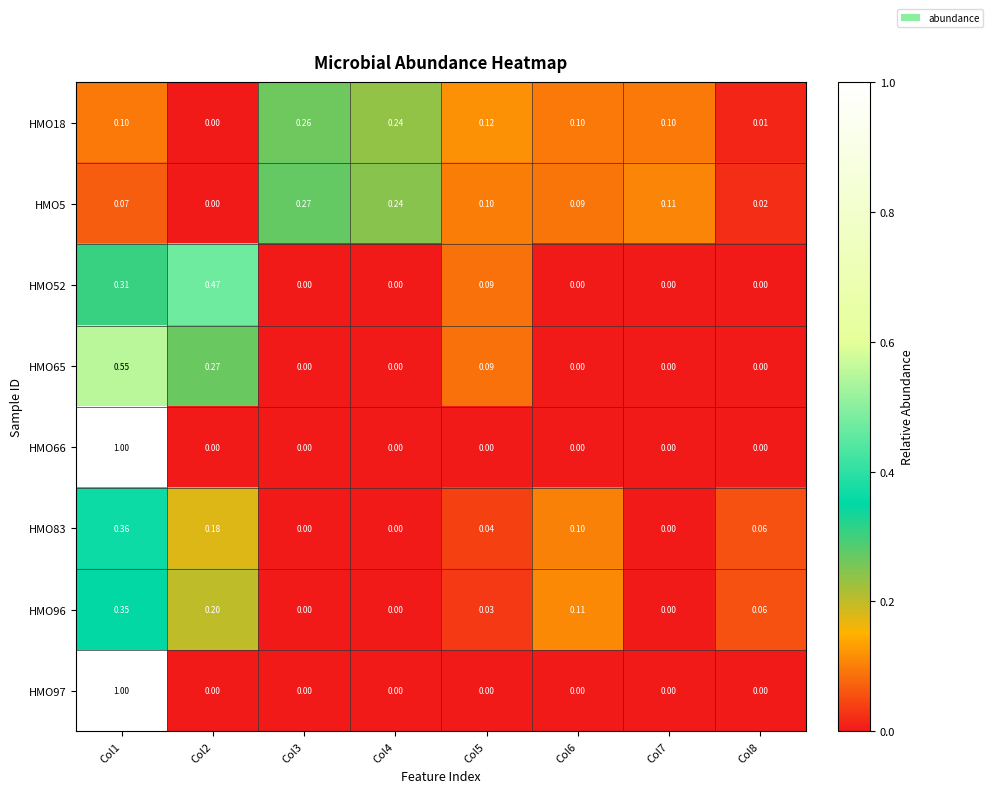

Is the value of HMO96 at Col5 greater than the value of HMO5 at Col6?

No